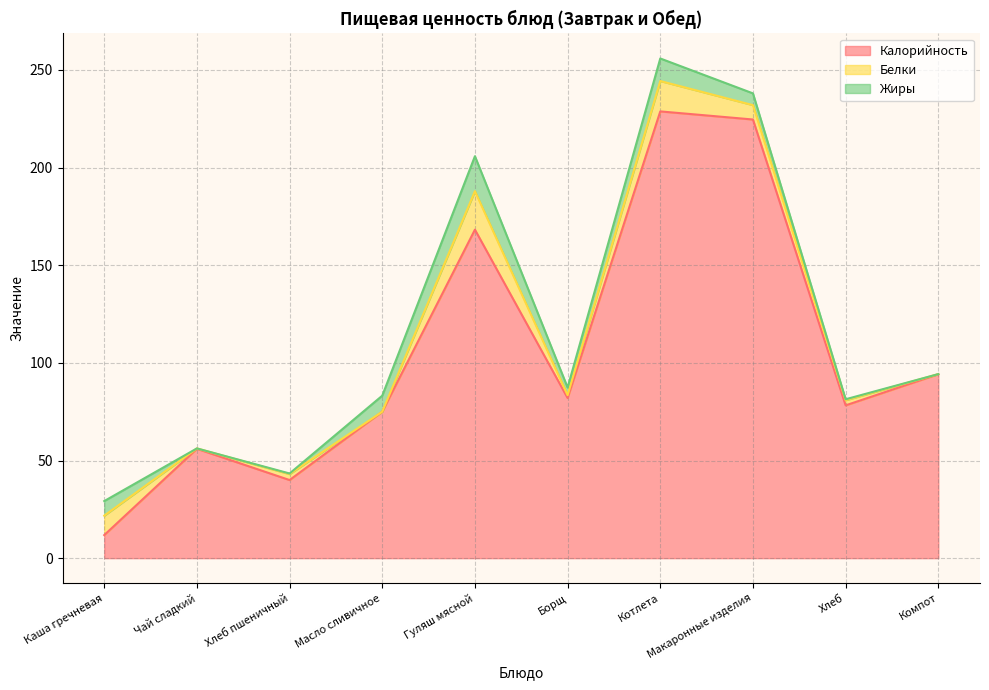

At which category is the sum across all series the highest?

Котлета